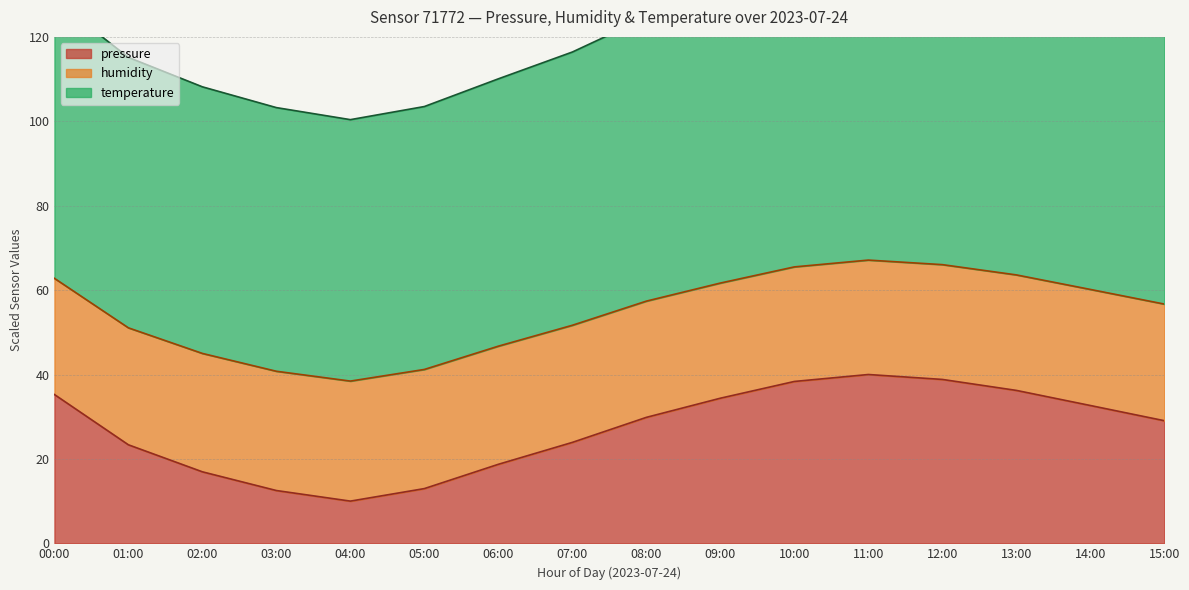

True or false: pressure has a value of 10.4 at 02:00.

False